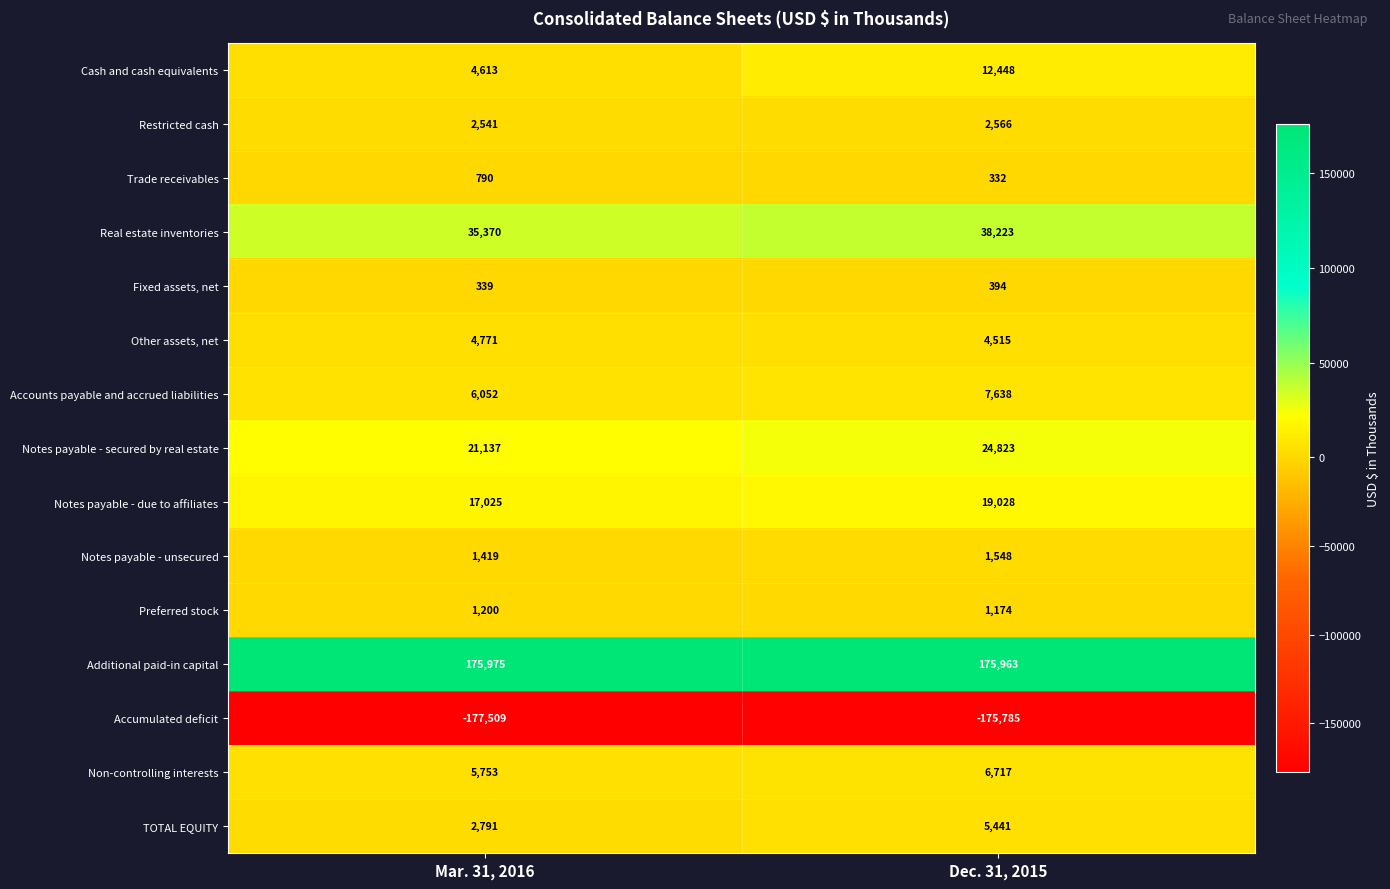

What is the difference between the maximum and minimum values in the Restricted cash series?

25